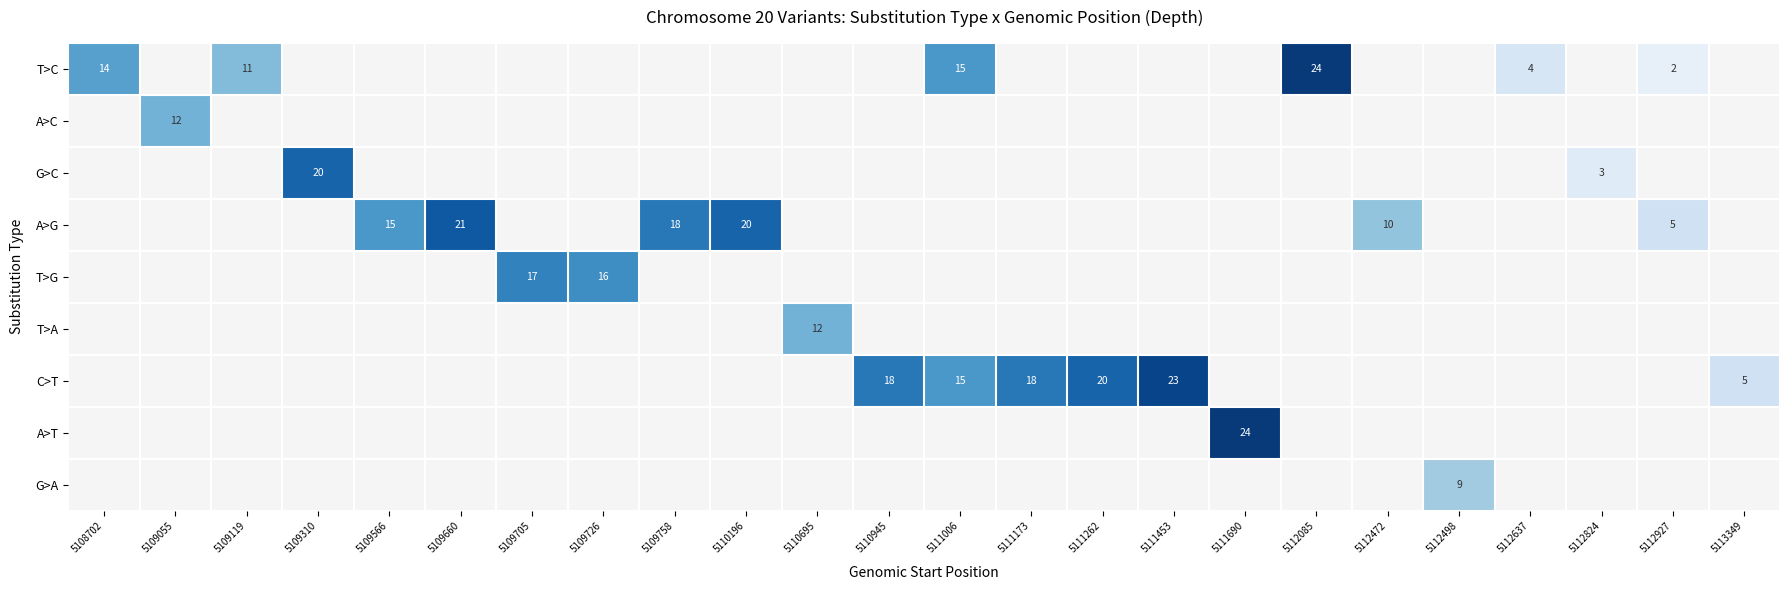

The C>T series shows 21 at 5111006. True or false?

False